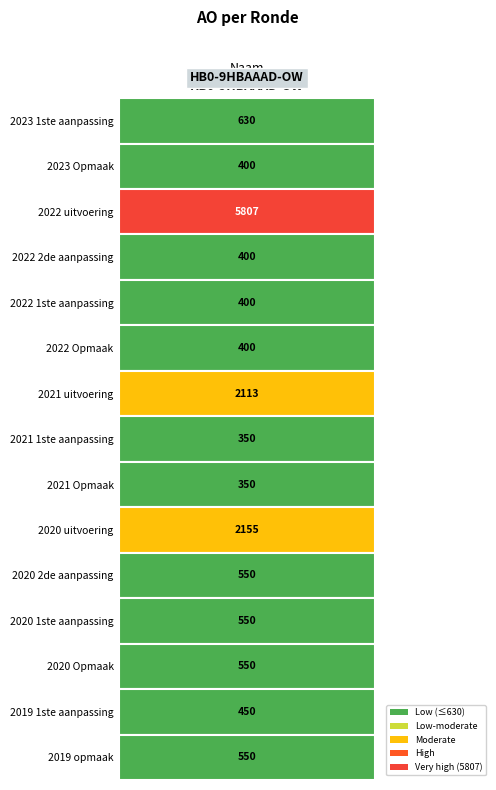

What is the sum of the values at 2019 opmaak and 2023 1ste aanpassing?

1180